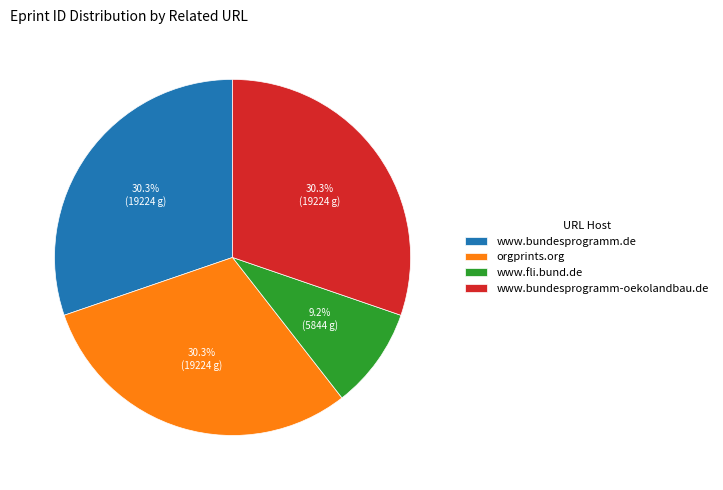

Approximately how many times larger is the value at www.bundesprogramm.de compared to www.fli.bund.de?

3.3